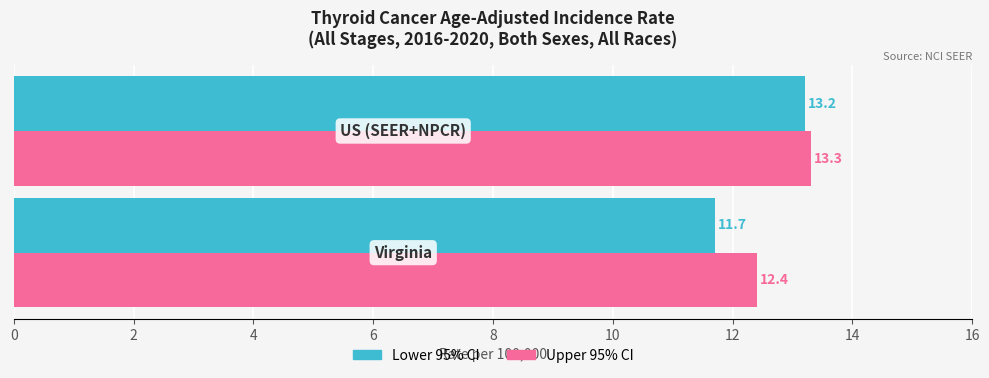

Which series has the largest range (max minus min)?

Lower 95% CI